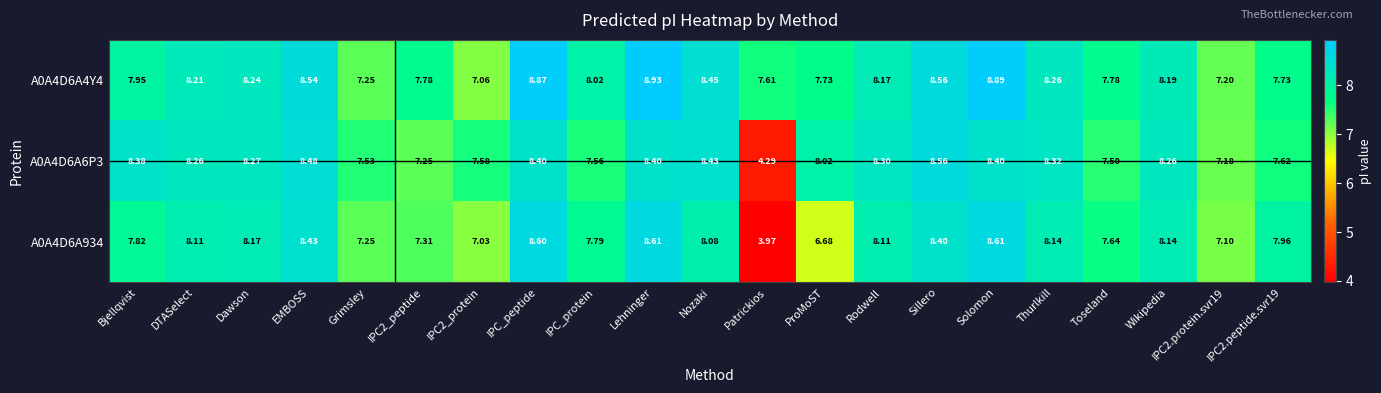

What is the total value across all series at IPC2_protein?

21.7